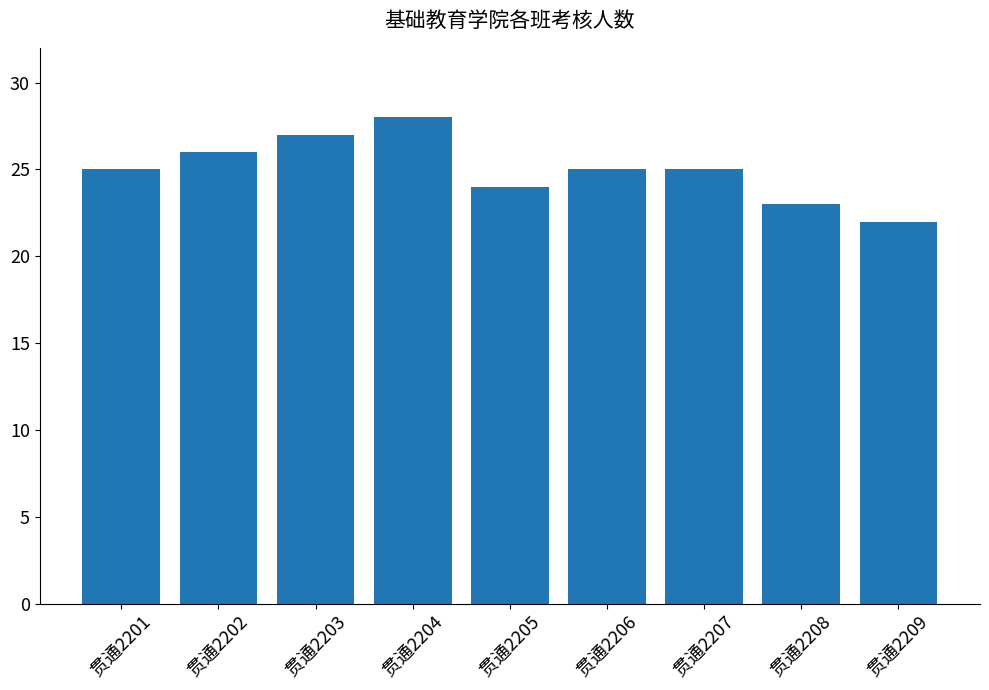

The chart shows a value of 23 at 贯通2208. True or false?

True